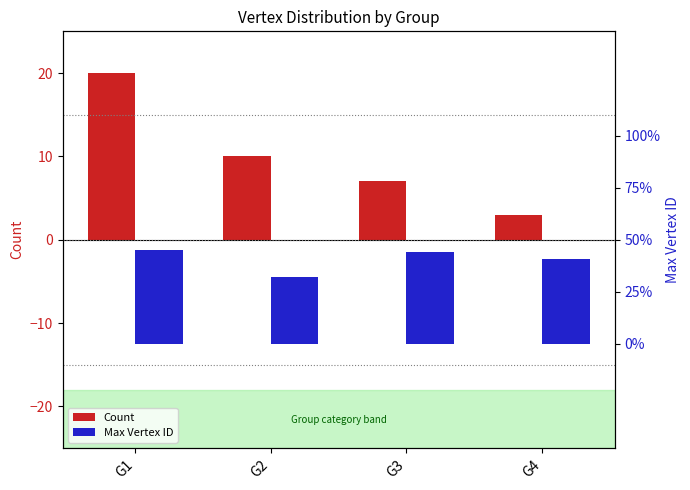

What is the spread (max minus min) of values at G4?

38